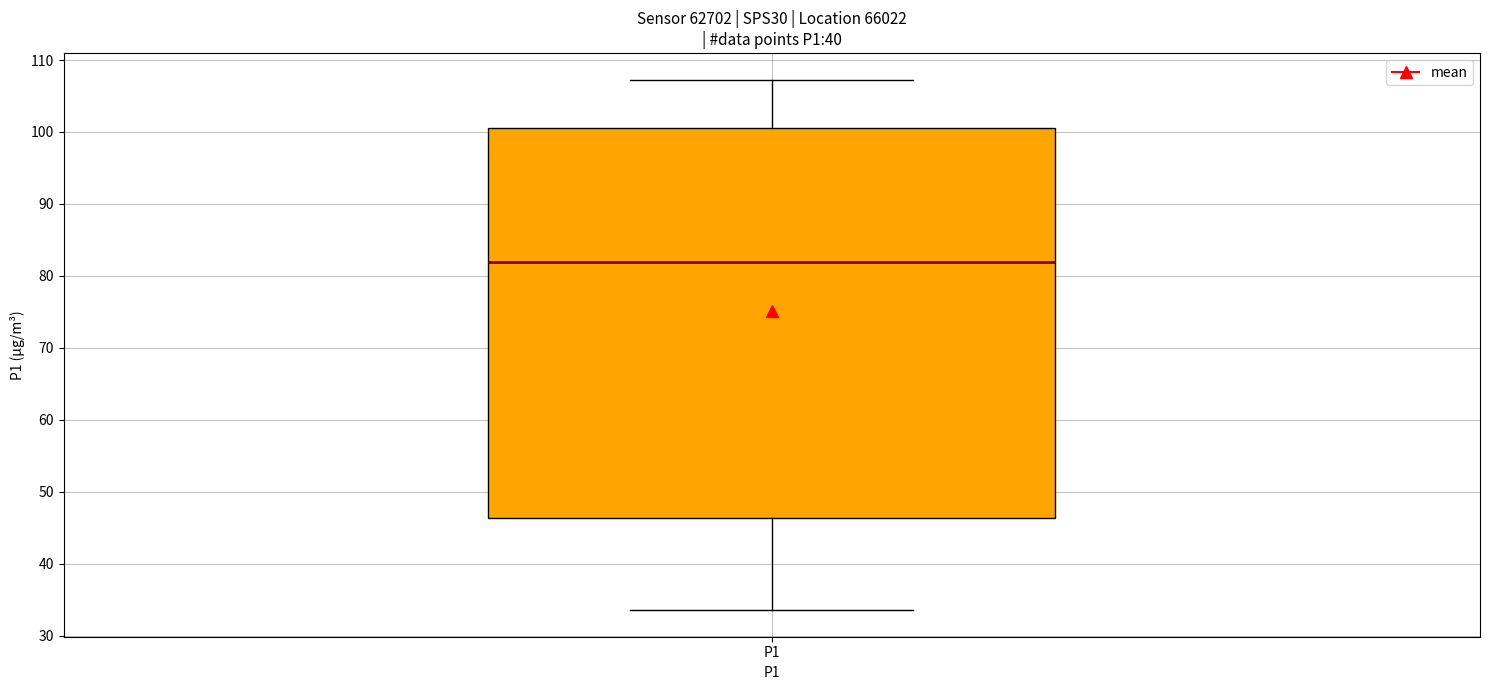

Read this box plot against the y-axis: the position of the median line, the range covered by the box, and the ends of both whiskers. The values are not printed on the chart, so give them approximately, as read against the axis.

median 82, box 46 to 101, whiskers 34 to 107